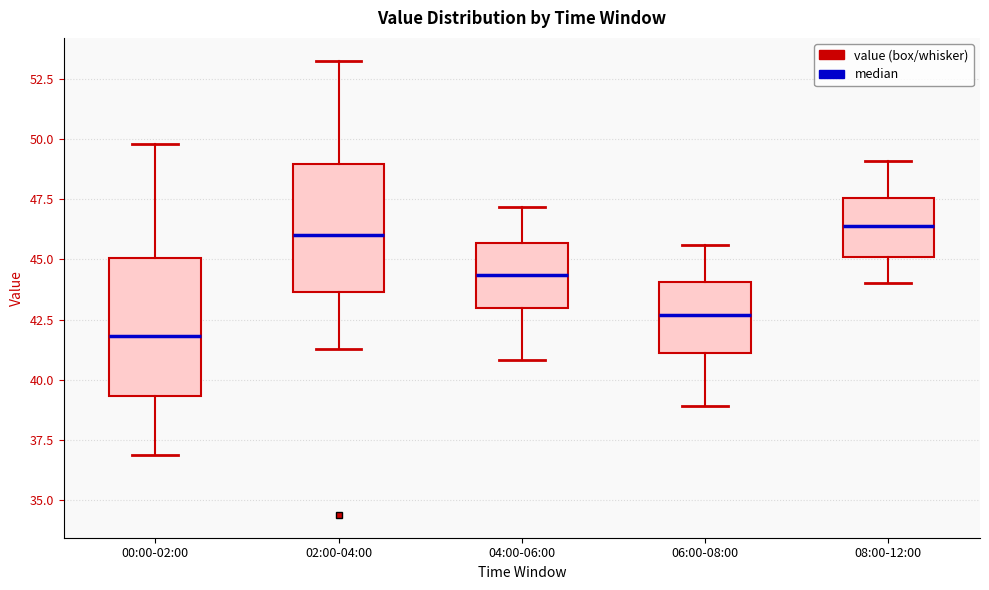

Reading left to right, transcribe this box plot: for each box, give where its median line is, the range the box spans, and where its two whiskers end, as read against the y-axis. The values are not printed on the chart, so give them approximately, as read against the axis.

00:00-02:00: median 42.0, box 39.5 to 45.0, whiskers 37.0 to 50.0
02:00-04:00: median 46.0, box 43.5 to 49.0, whiskers 41.5 to 53.5
04:00-06:00: median 44.5, box 43.0 to 45.5, whiskers 41.0 to 47.0
06:00-08:00: median 42.5, box 41.0 to 44.0, whiskers 39.0 to 45.5
08:00-12:00: median 46.5, box 45.0 to 47.5, whiskers 44.0 to 49.0